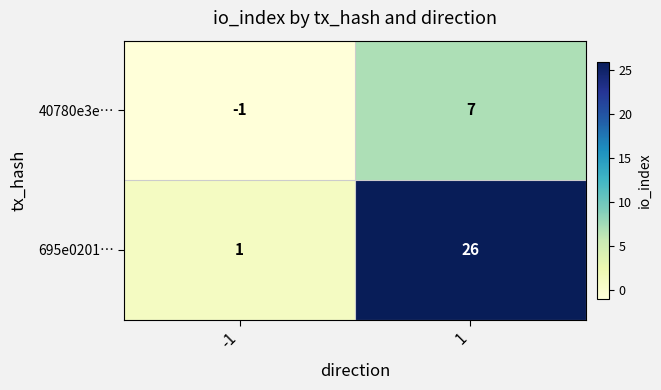

What is the sum of all 40780e3e… values?

6